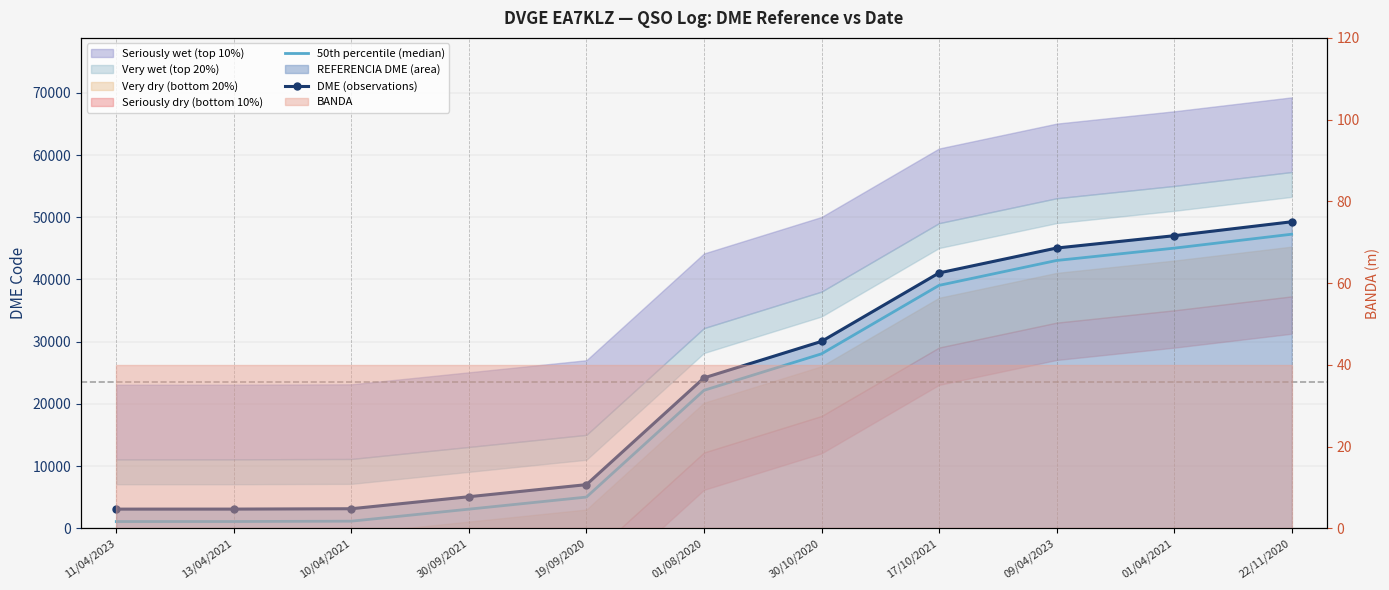

Where is DME (observations) nearest to the value 26177?

01/08/2020